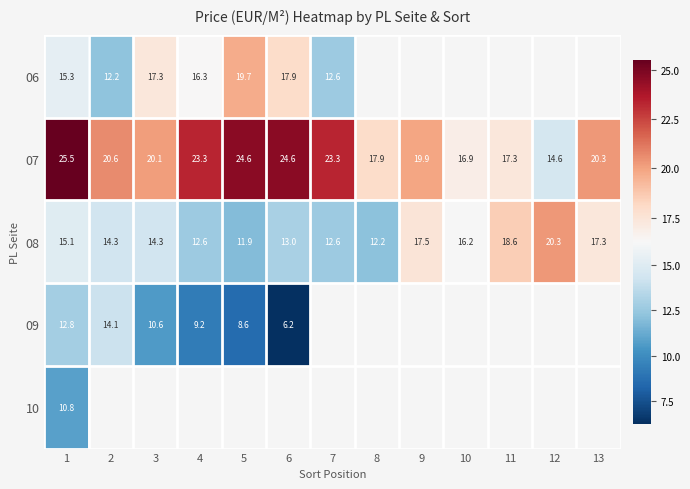

What is the maximum value shown in the chart?

25.5